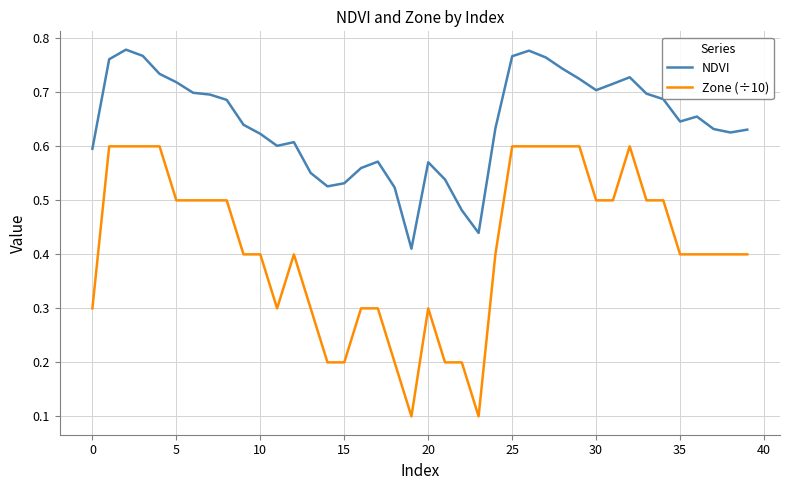

True or false: Zone (÷10) and NDVI cross at least once.

False